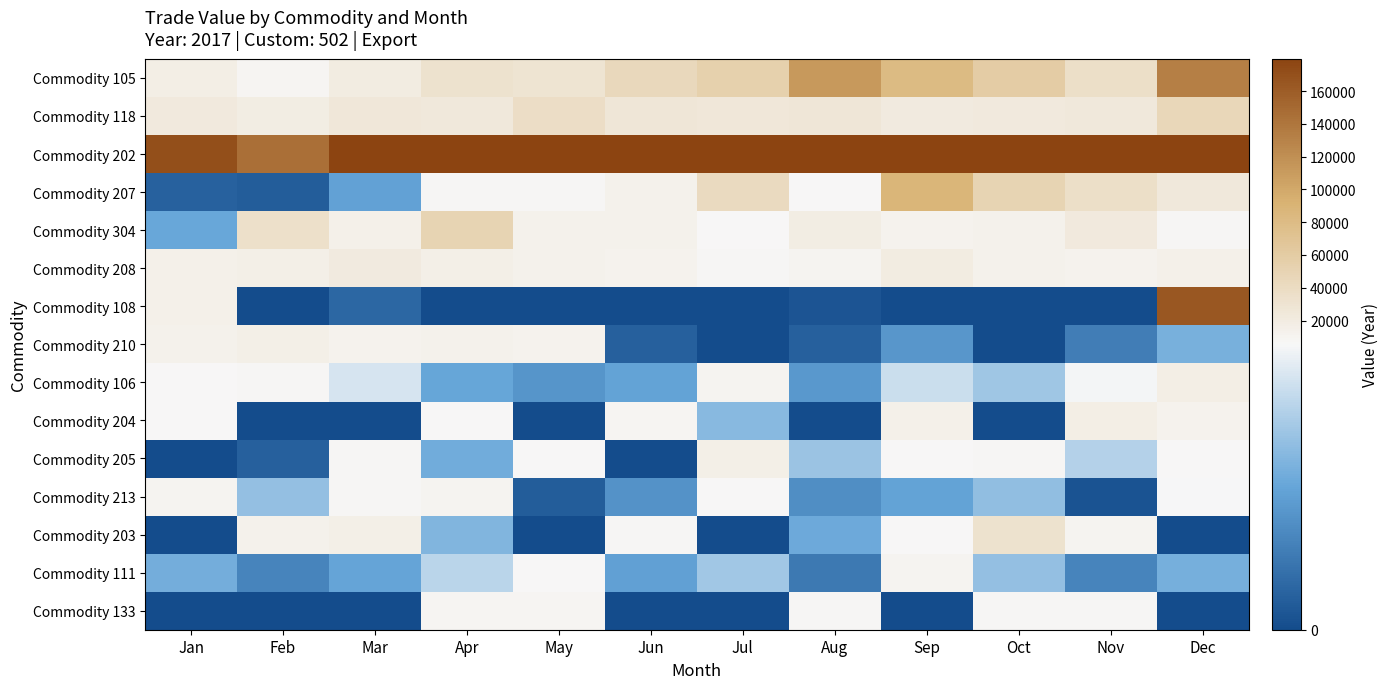

What is the total value across all series at Oct?

394831